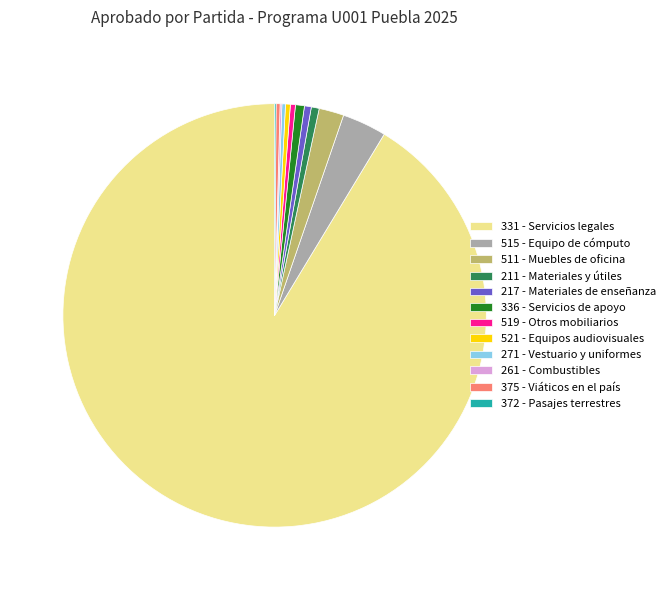

Combined, do 336 - Servicios de apoyo and 521 - Equipos audiovisuales account for over 50%?

No